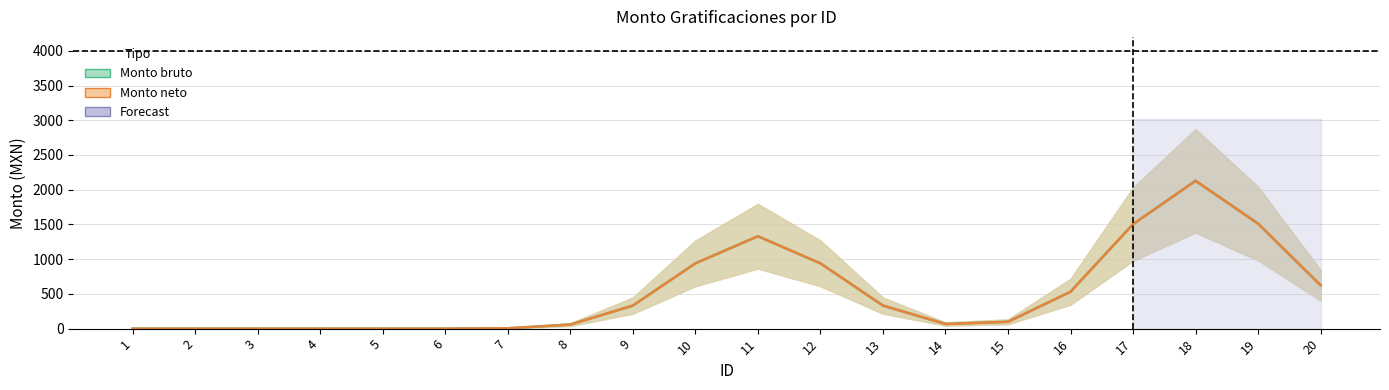

Between 1 and 2, which is larger?

1